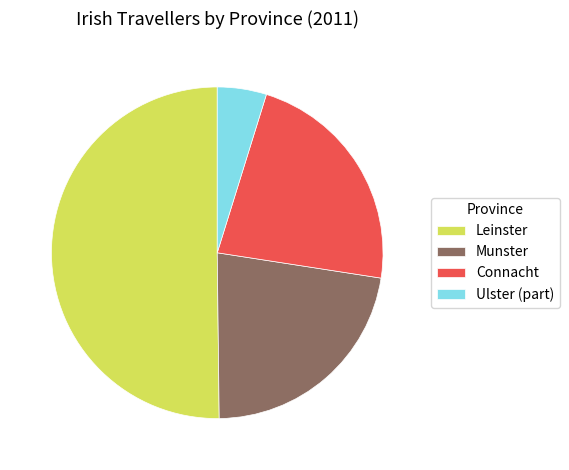

Combined, do Leinster and Ulster (part) account for over 50%?

Yes